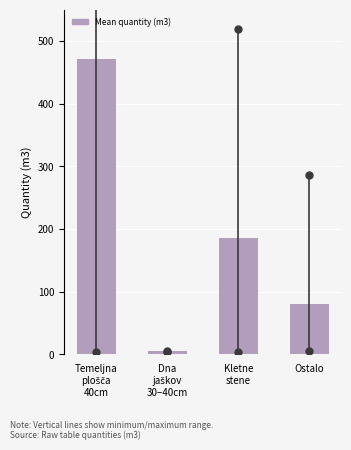

What is the value of the 4th bar from the left?

80.8